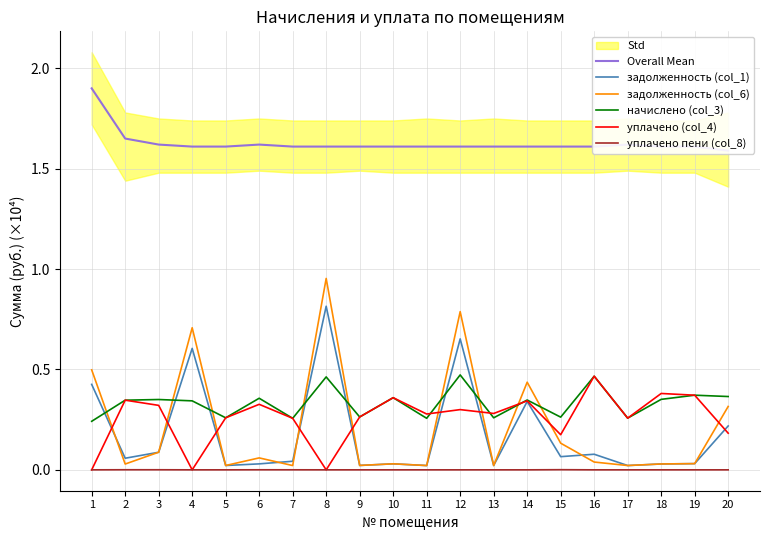

What is the difference between the maximum and minimum values in the Overall Mean series?

0.3